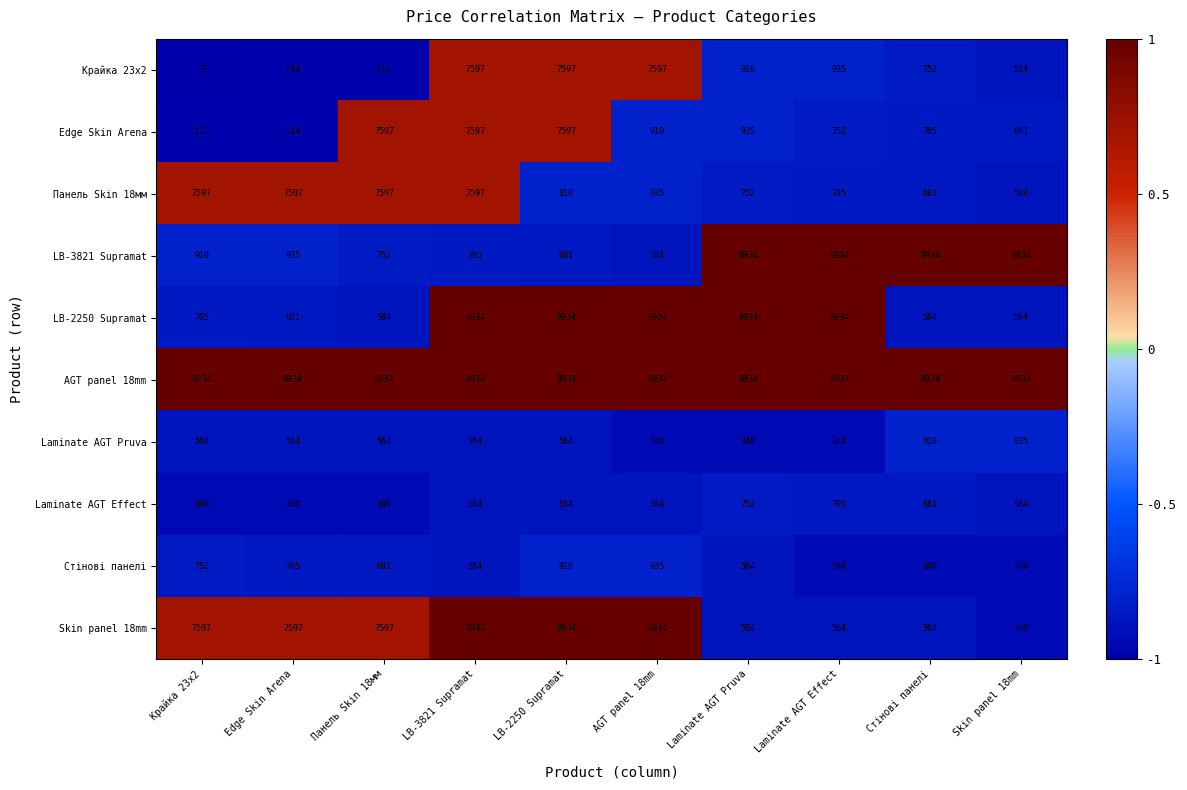

Which series changed the most between Edge Skin Arena and Laminate AGT Pruva?

LB-2250 Supramat